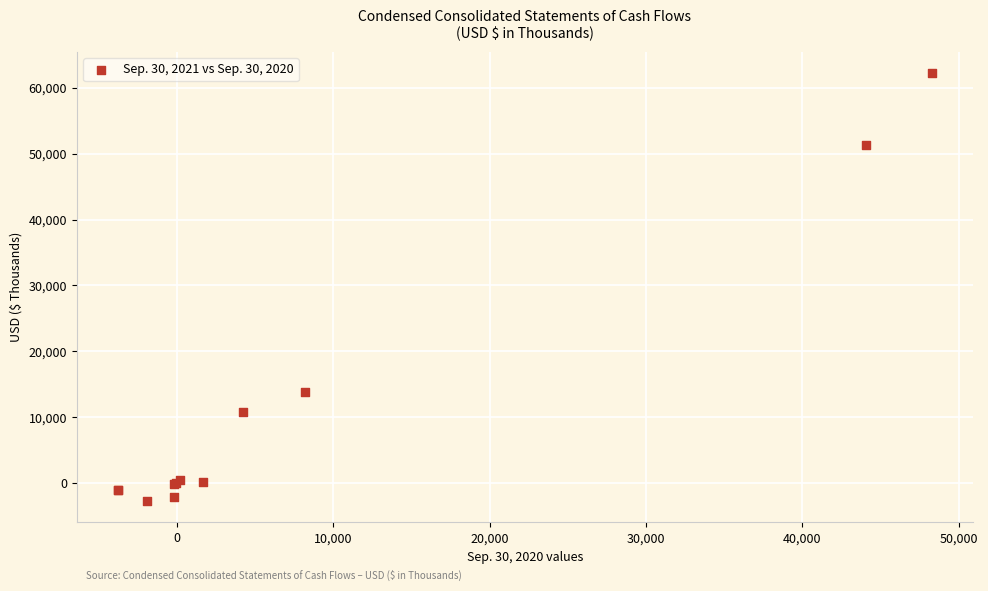

What Y value in the scatter plot is closest to 29747?

13905